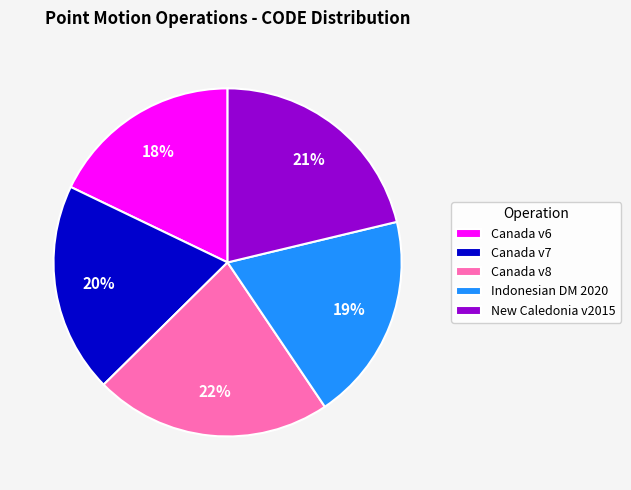

Count the number of slices in the pie.

5